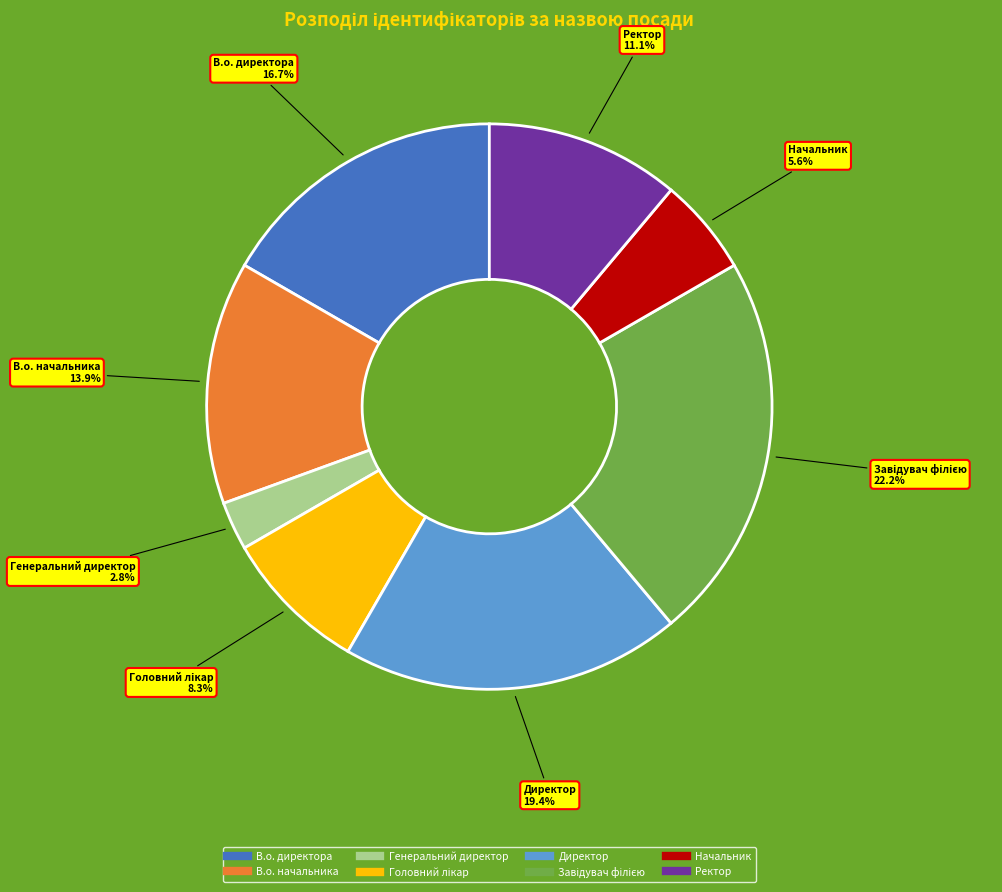

Is Генеральний директор the majority of the pie?

No